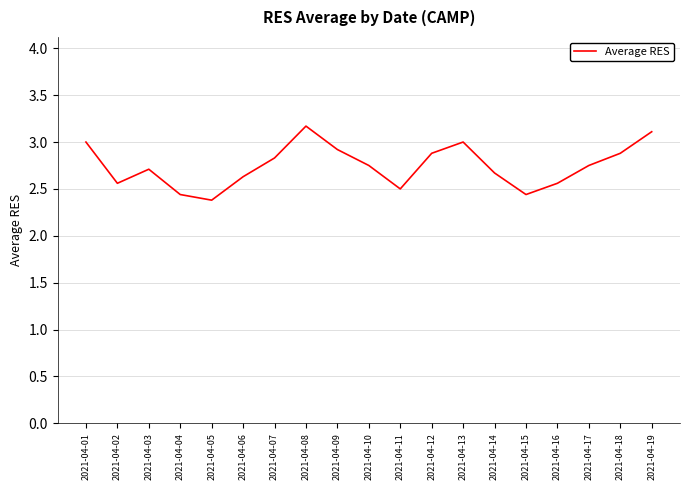

Is it true that the value at 2021-04-07 is 2.8?

True